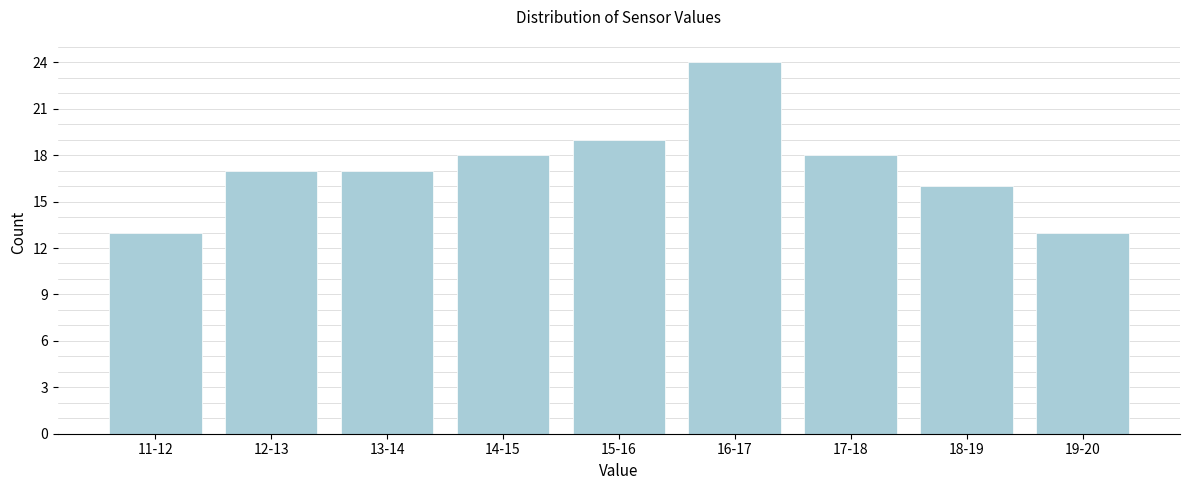

Reading right to left, what are all the values shown in this chart?

13	16	18	24	19	18	17	17	13